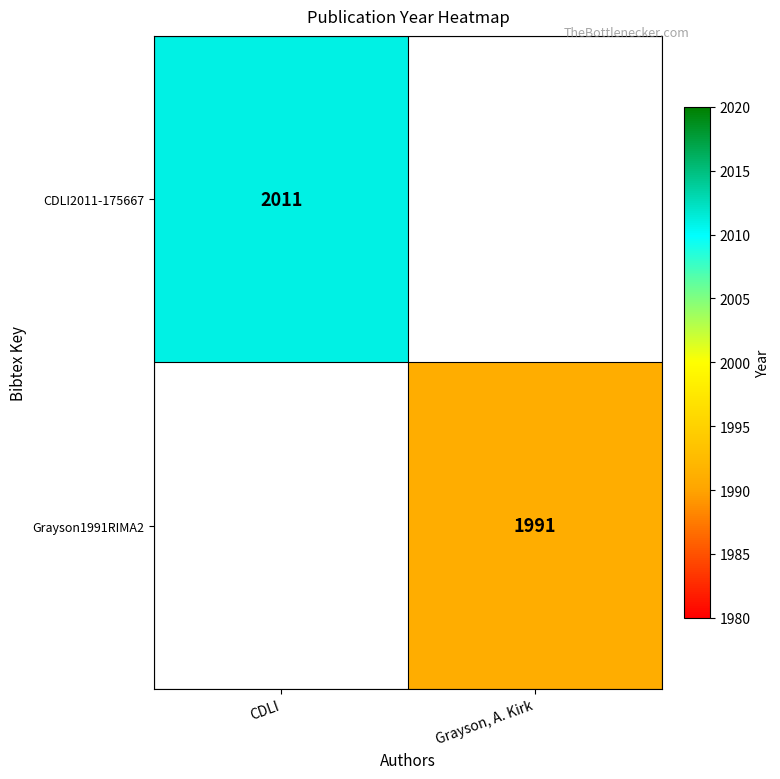

How many distinct data groups are displayed?

2